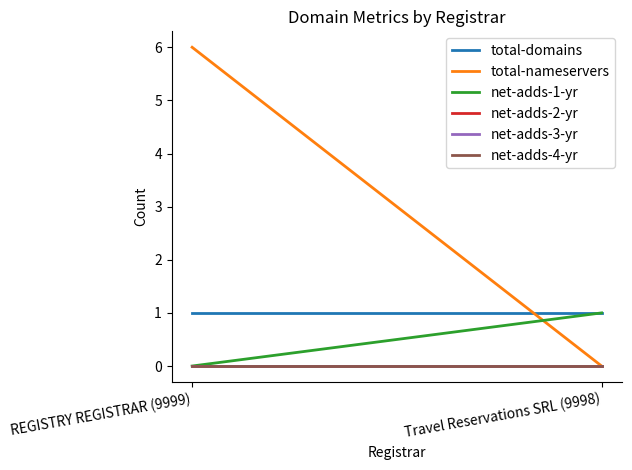

The value of net-adds-3-yr at Travel Reservations SRL (9998) is 0. True or false?

True